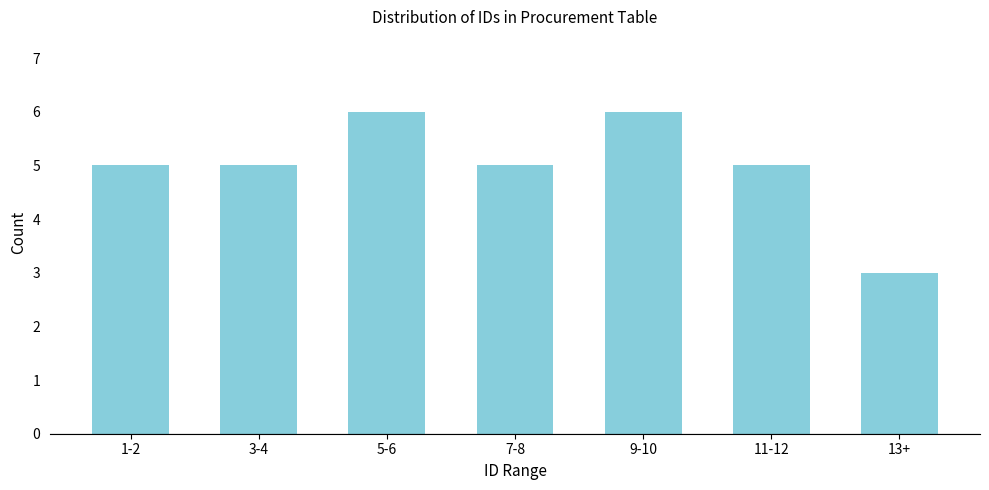

Reading left to right, what are all the values shown in this chart?

1-2=5	3-4=5	5-6=6	7-8=5	9-10=6	11-12=5	13+=3